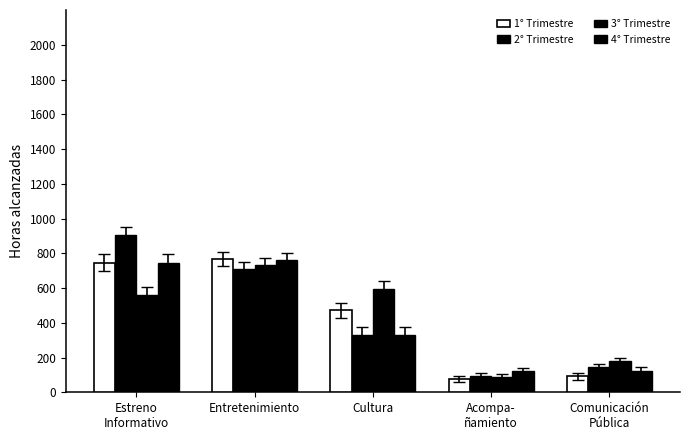

Count the number of categories in the chart.

5